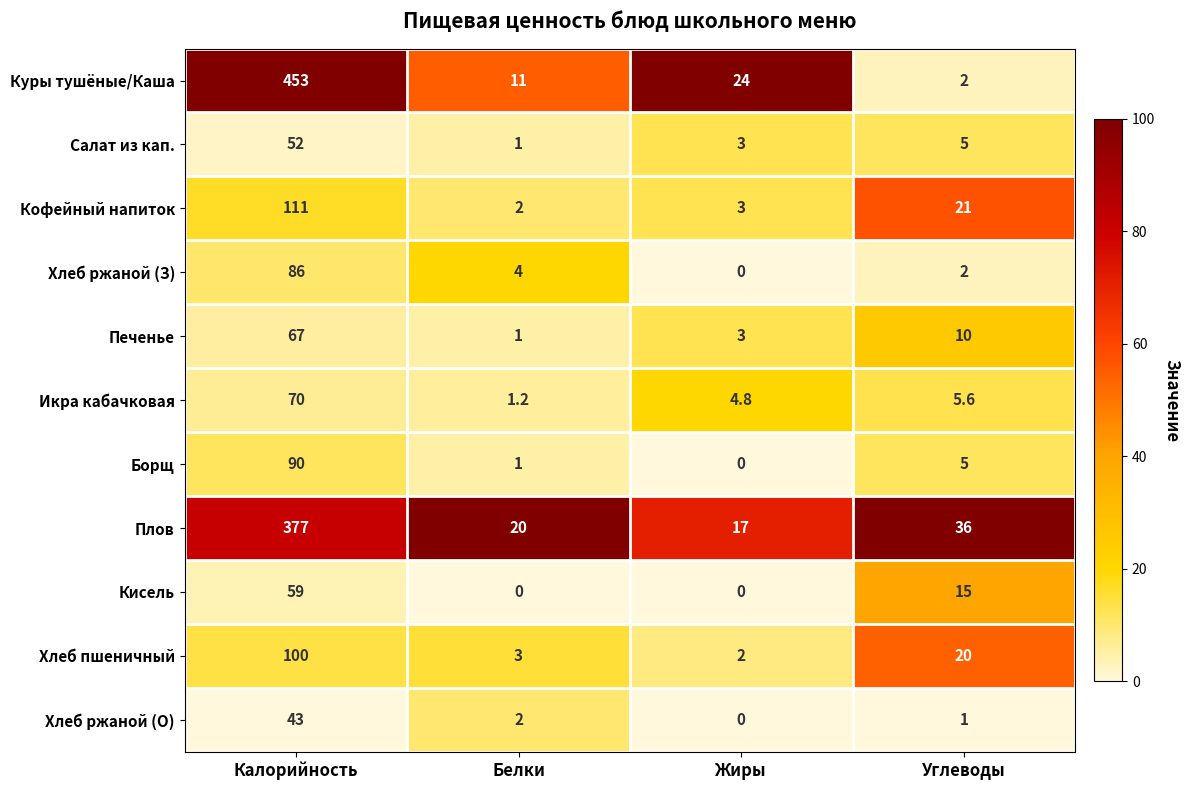

Rank the series by their maximum value, from lowest to highest.

Хлеб ржаной (О), Салат из кап., Кисель, Печенье, Икра кабачковая, Хлеб ржаной (З), Борщ, Хлеб пшеничный, Кофейный напиток, Плов, Куры тушёные/Каша